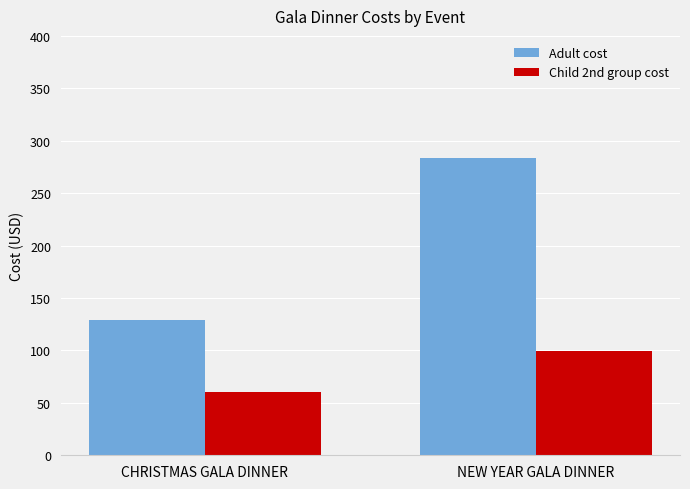

What position from the left is NEW YEAR GALA DINNER?

2